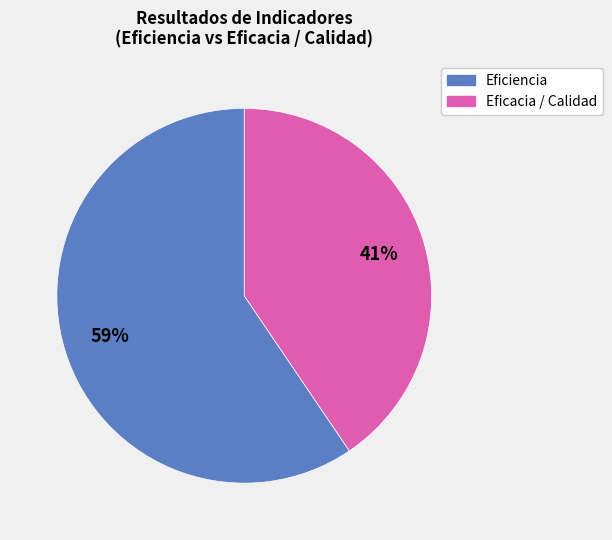

How many segments does this pie chart have?

2